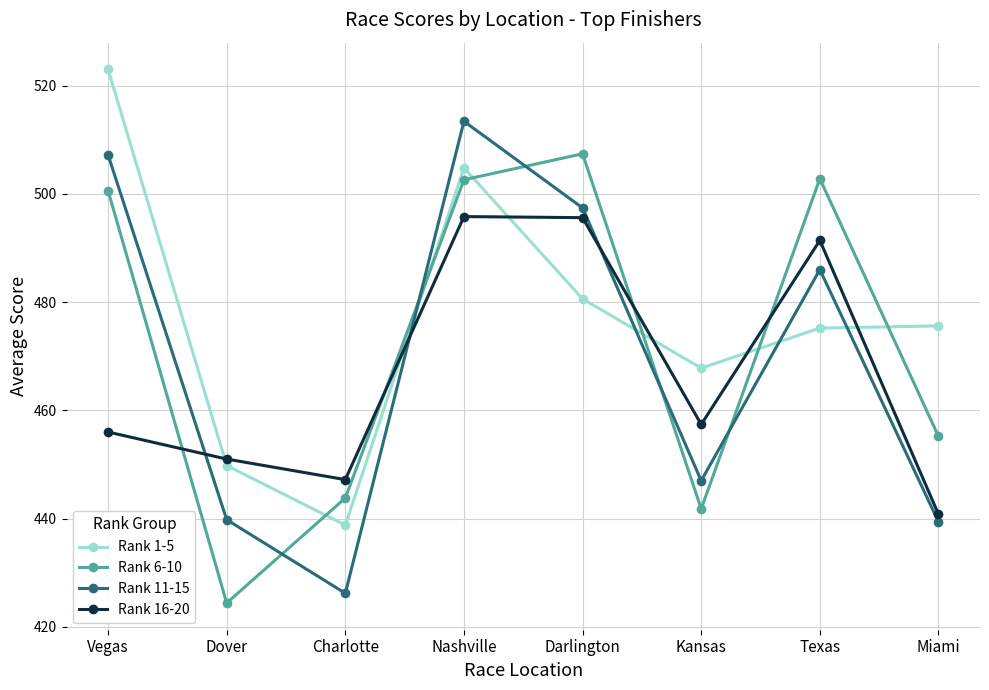

True or false: Rank 1-5 has a value of 251.9 at Darlington.

False